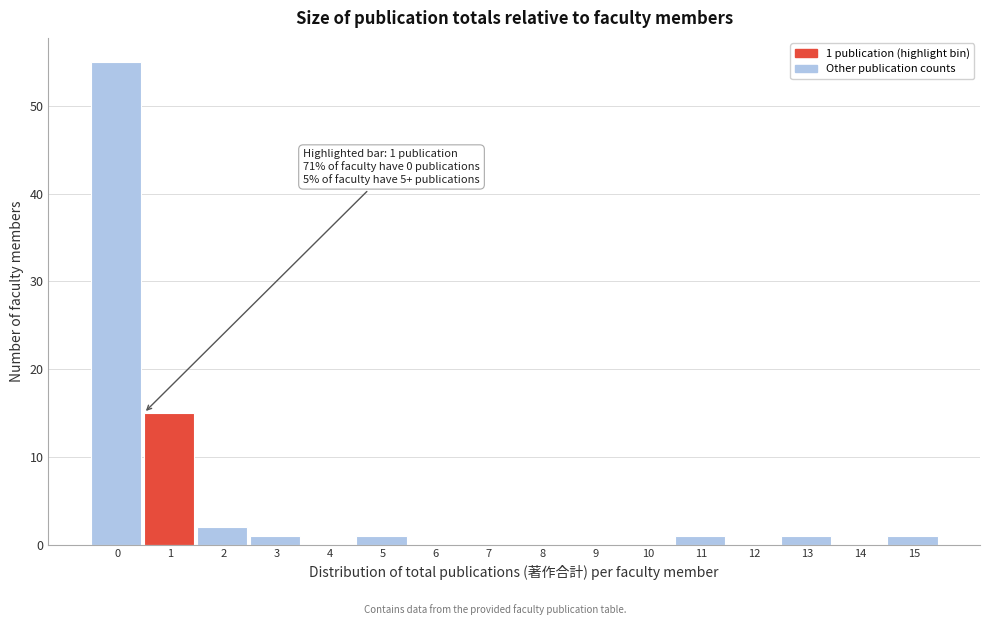

Reading left to right, what are all the values shown in this chart?

0=55	1=15	2=2	3=1	4=0	5=1	6=0	7=0	8=0	9=0	10=0	11=1	12=0	13=1	14=0	15=1